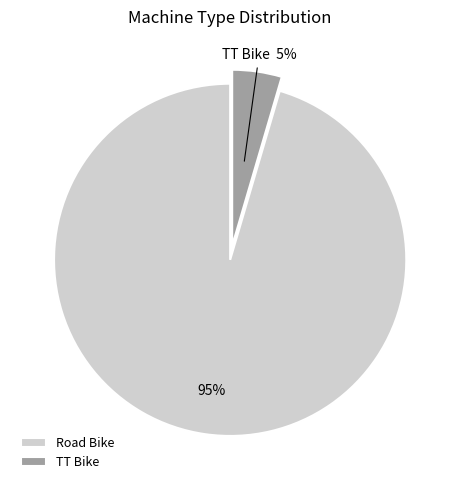

What is the smallest slice in the pie chart?

TT Bike